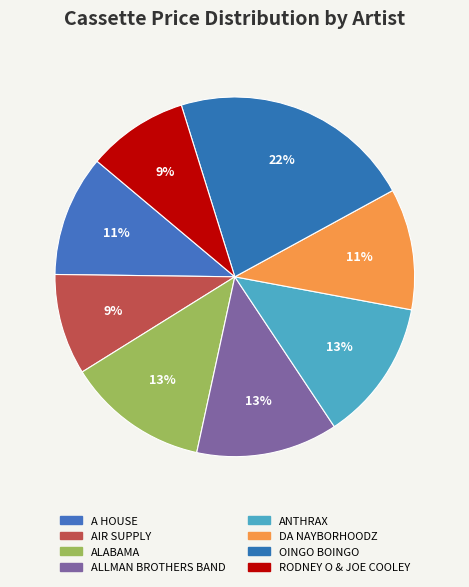

How many slices are in this pie chart?

8